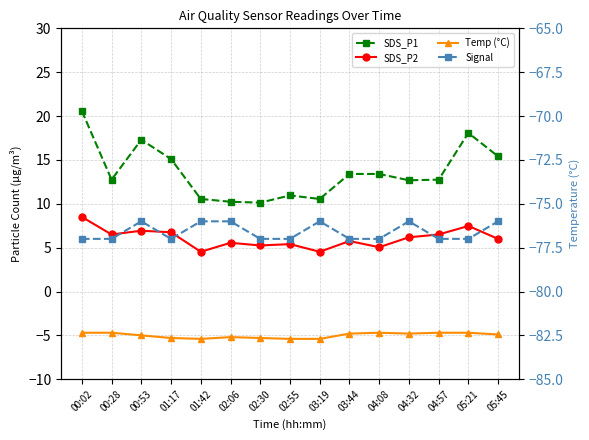

True or false: SDS_P2 and Temp (°C) cross at least once.

False